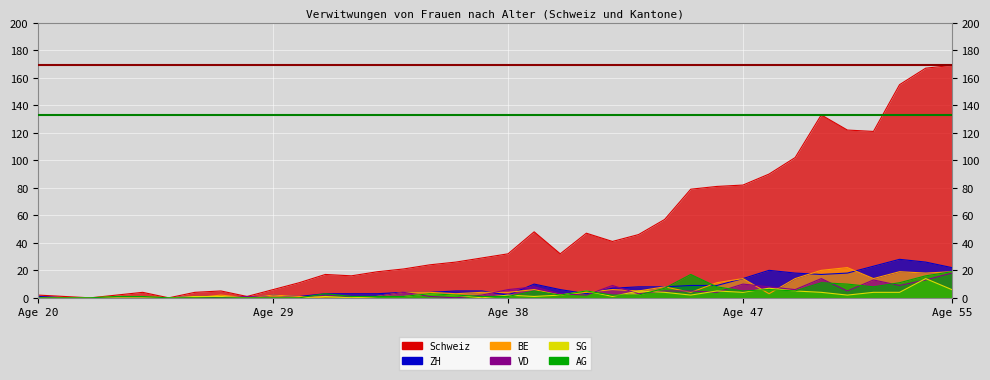

Where does the AG series first go above 2?

31